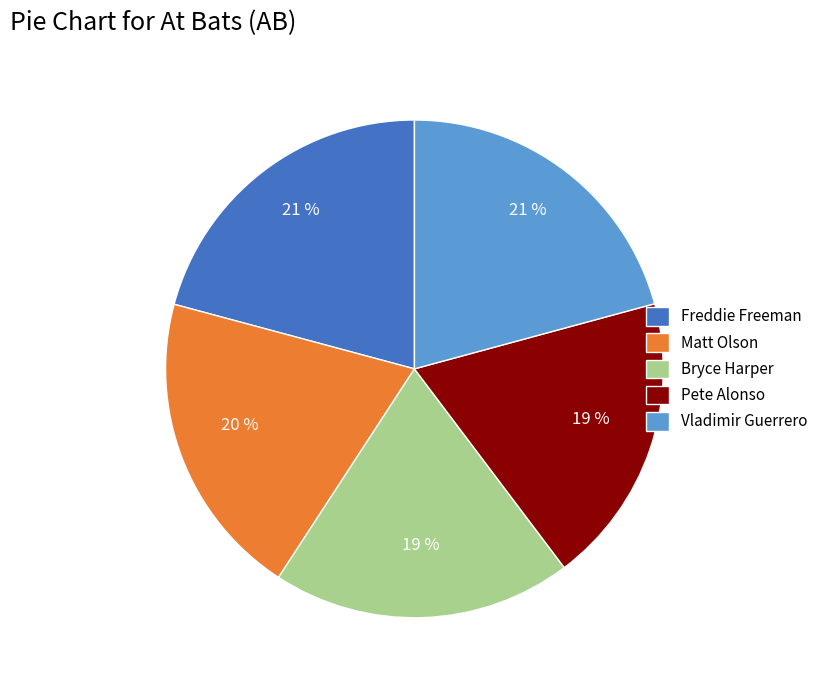

Does any single category account for the majority?

No